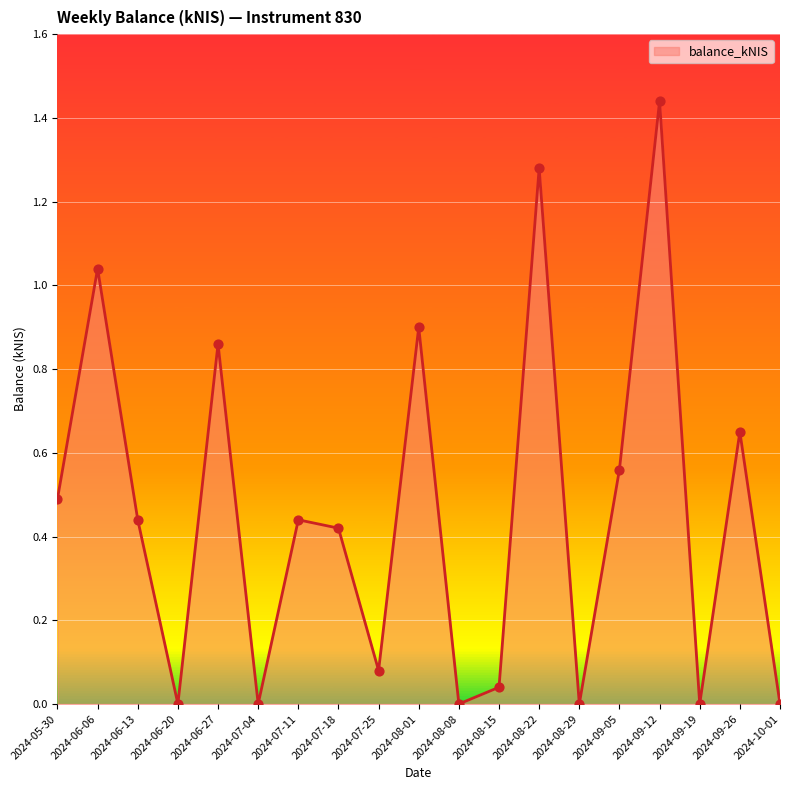

What is the change in value from 2024-07-25 to 2024-09-12?

+1.4